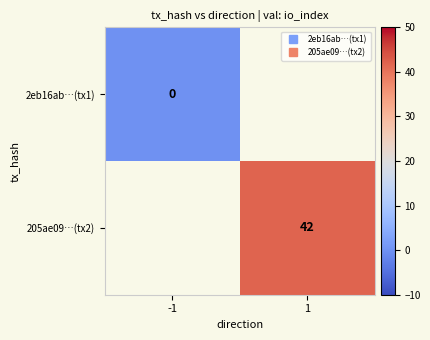

Which category has the highest value in the 205ae09…(tx2) series?

-1